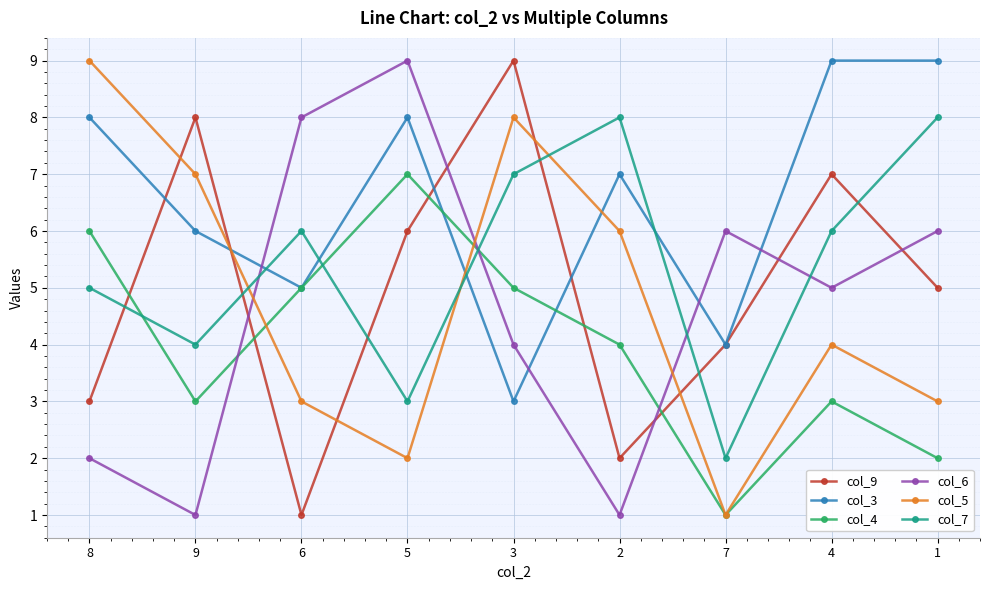

Which series ends up on top after the final intersection of col_9 and col_4?

col_9